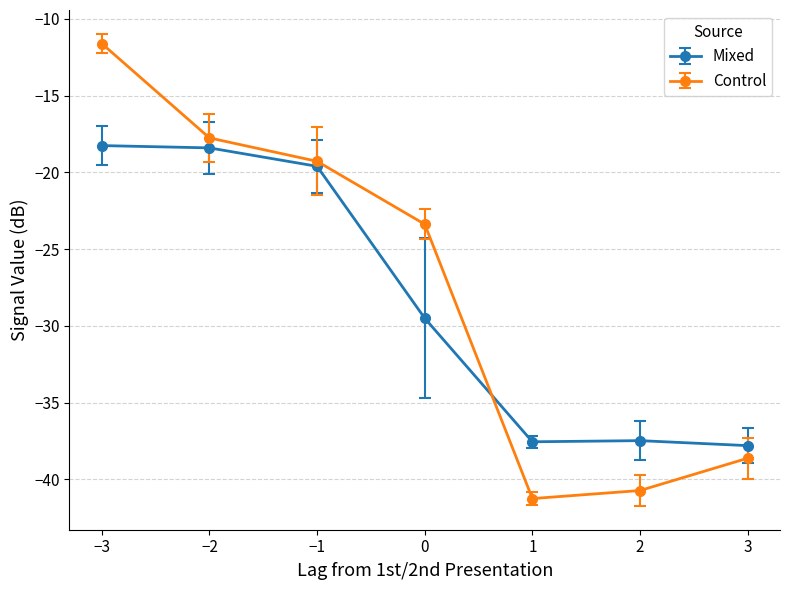

Rank the series by their maximum value, from lowest to highest.

Mixed, Control